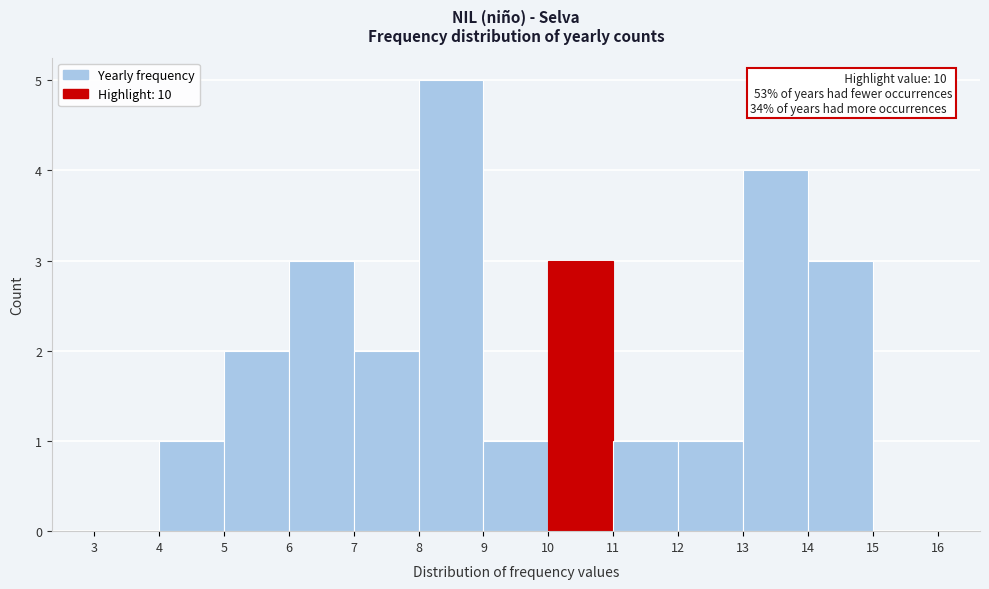

Over which range of the x-axis is the bar tallest?

8 to 9